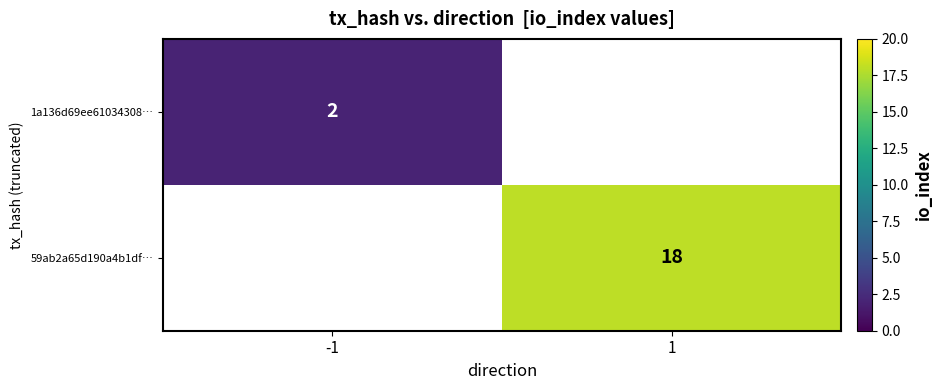

The 59ab2a65d190a4b1df… series shows 18 at 1. True or false?

True